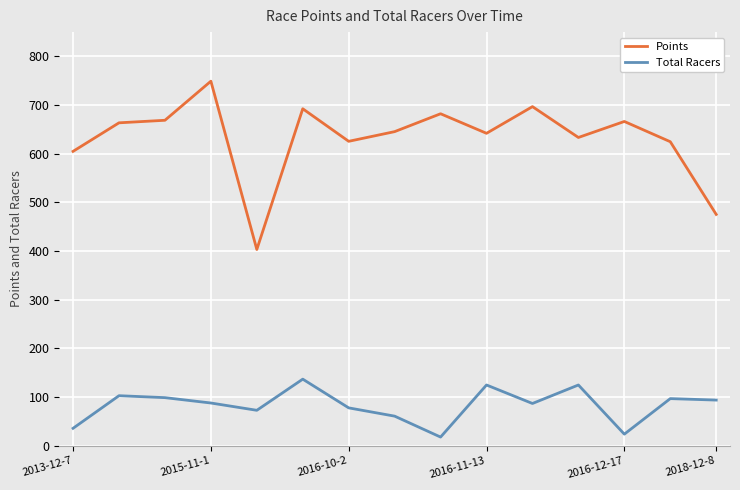

Which series has the widest spread of values?

Points